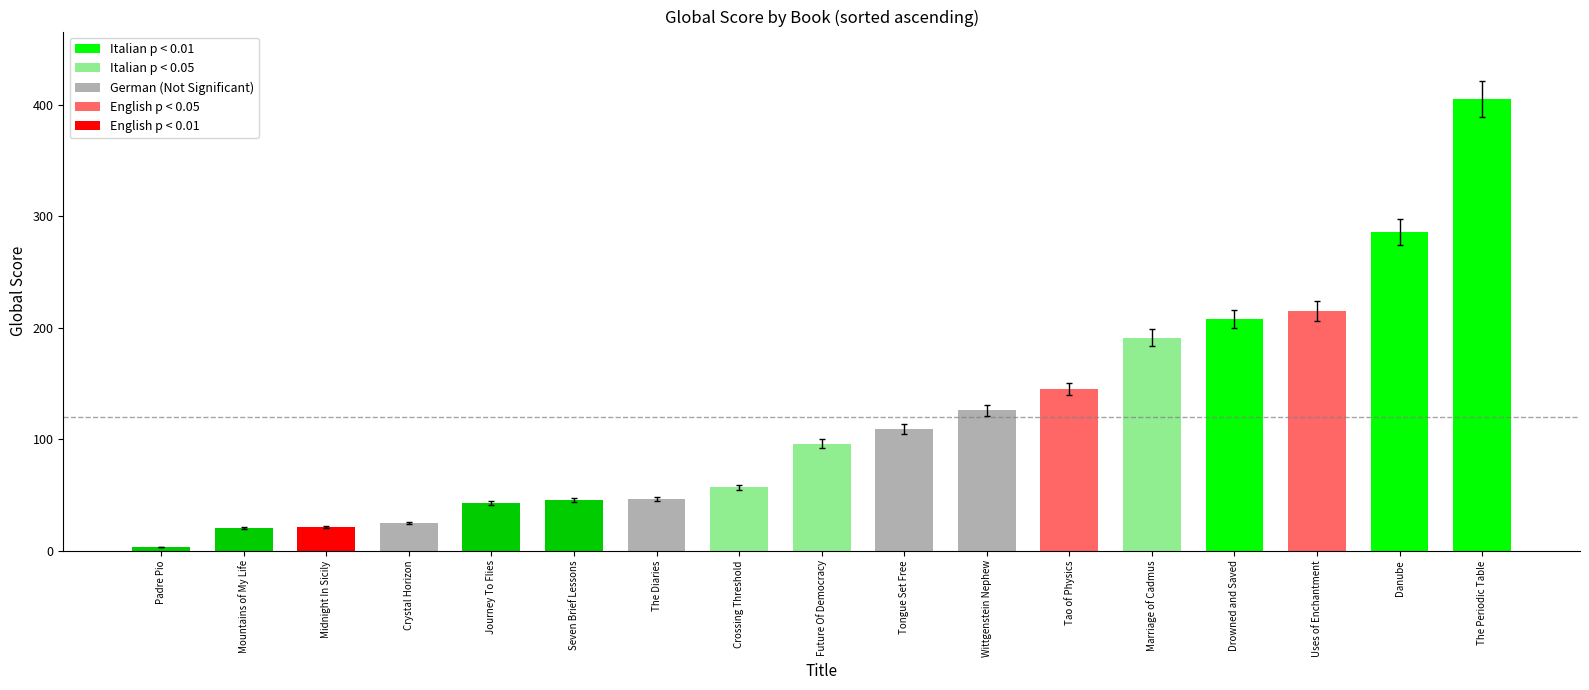

What is the difference between the maximum and minimum values?

402